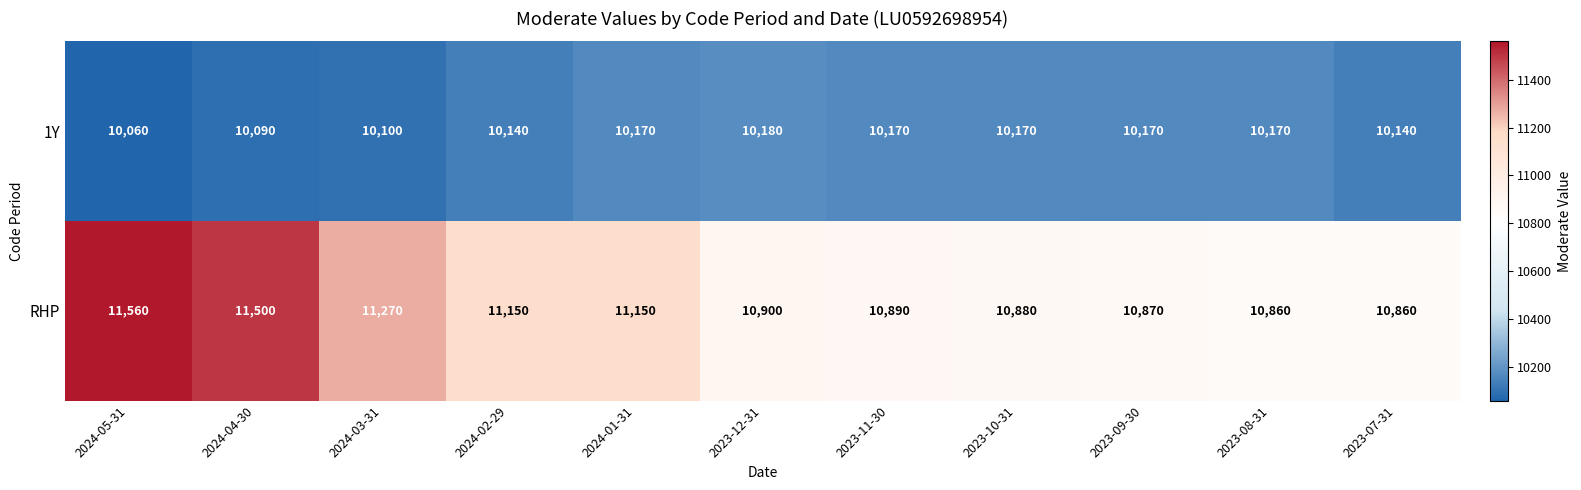

What is the smallest value displayed?

10060